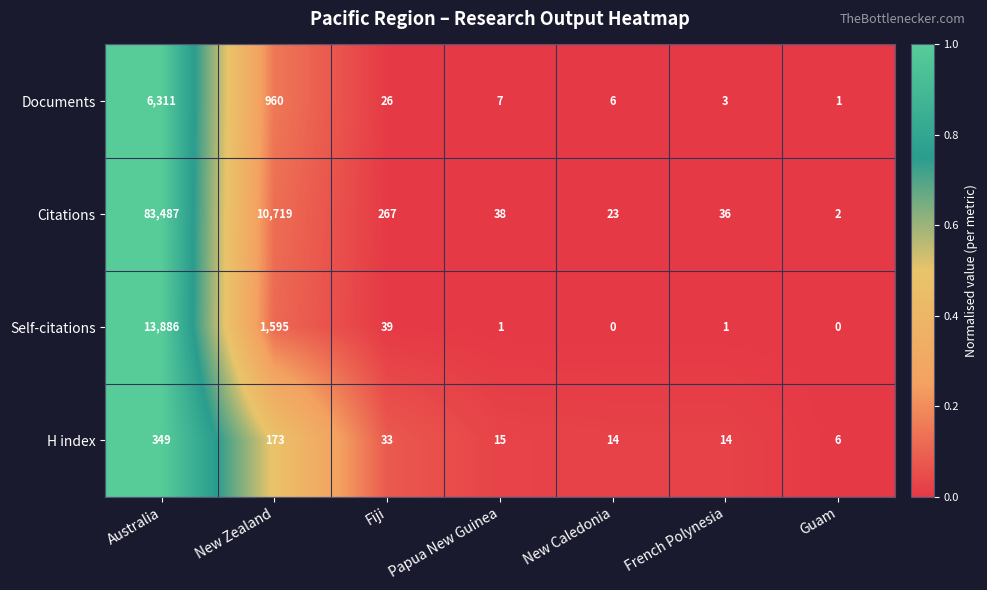

Reading right to left, extract all data points from this chart.

Documents: Guam=1	French Polynesia=3	New Caledonia=6	Papua New Guinea=7	Fiji=26	New Zealand=960	Australia=6311
Citations: Guam=2	French Polynesia=36	New Caledonia=23	Papua New Guinea=38	Fiji=267	New Zealand=10719	Australia=83487
Self-citations: Guam=0	French Polynesia=1	New Caledonia=0	Papua New Guinea=1	Fiji=39	New Zealand=1595	Australia=13886
H index: Guam=6	French Polynesia=14	New Caledonia=14	Papua New Guinea=15	Fiji=33	New Zealand=173	Australia=349